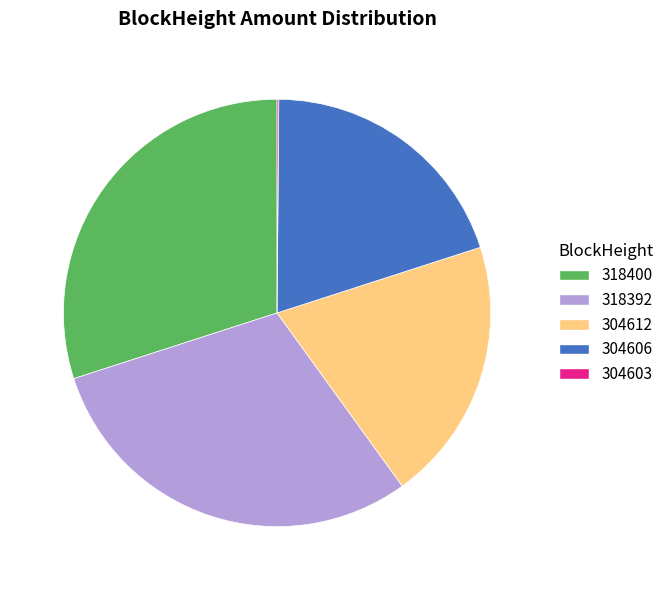

Which has a higher value, 318400 or 304612?

318400